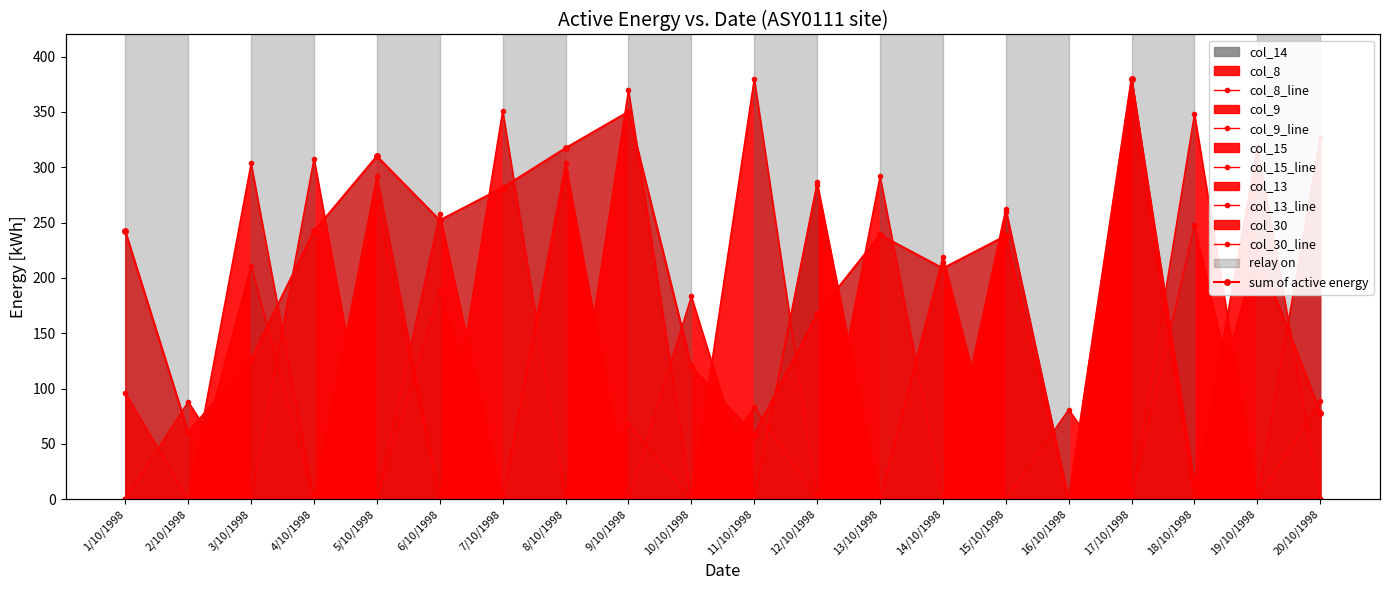

True or false: col_9_line and col_30_line intersect in this chart.

False